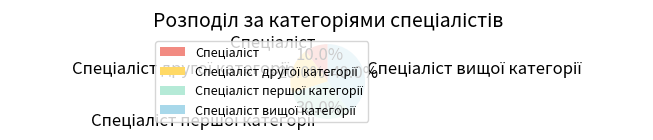

Does any single category account for the majority?

No